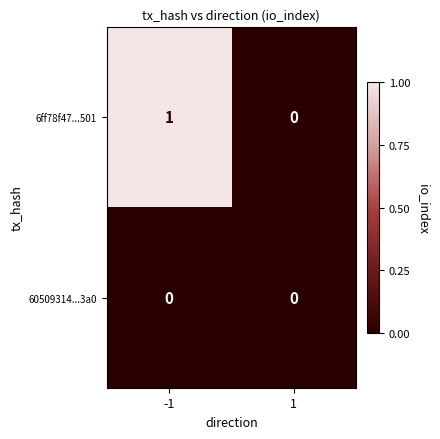

What is the maximum value shown in the chart?

1